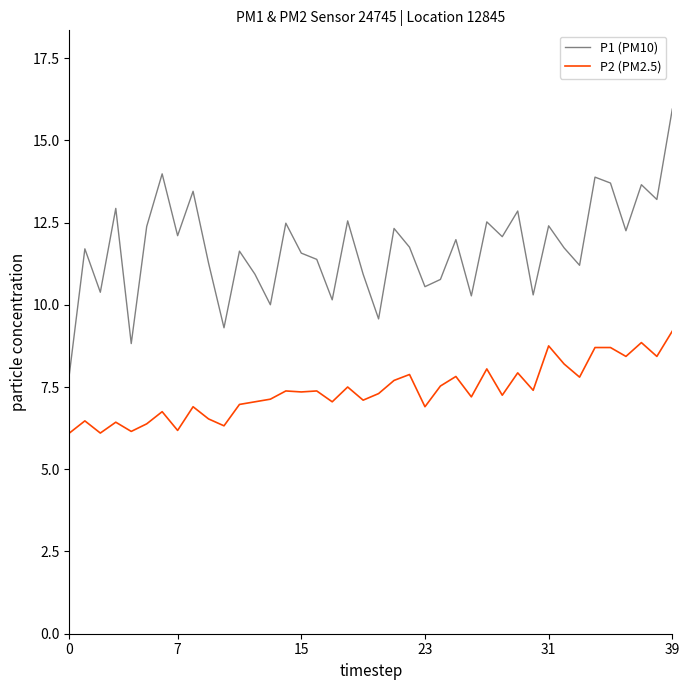

Rank the series by their maximum value, from highest to lowest.

P1 (PM10), P2 (PM2.5)